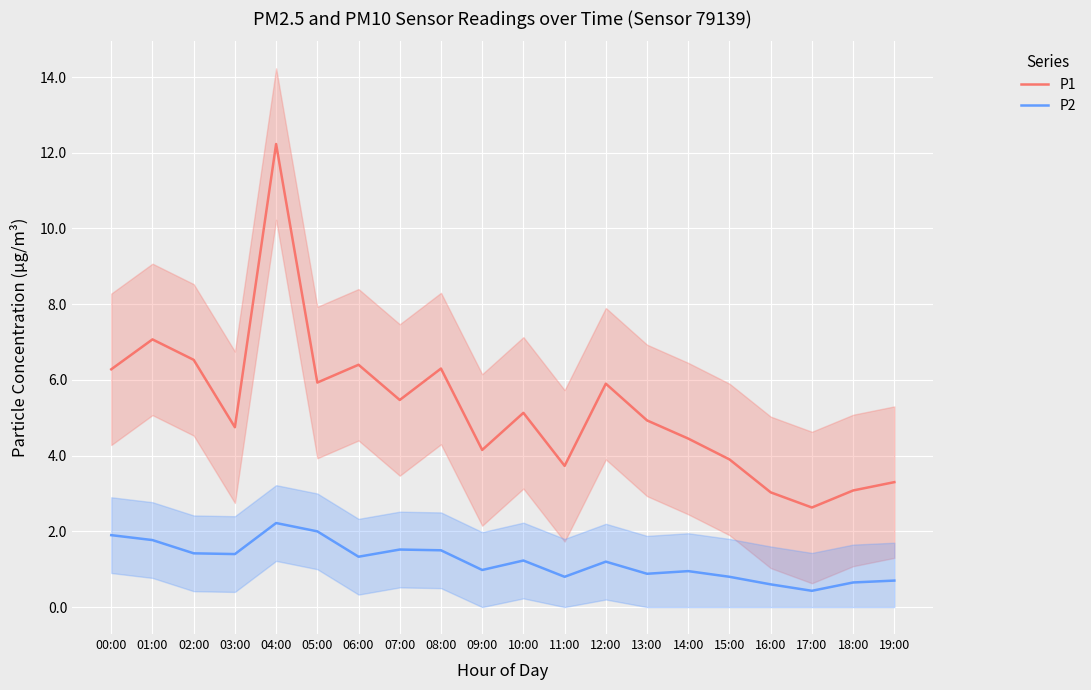

The P1 series shows 4.9 at 13:00. True or false?

True